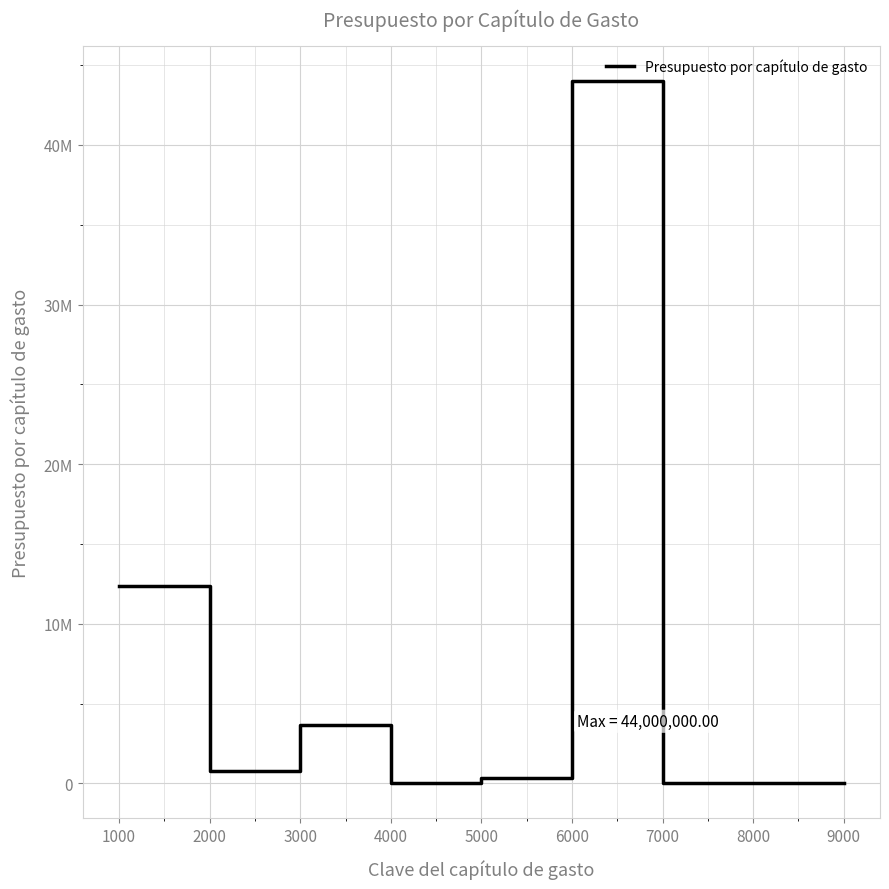

Rank the categories by value from lowest to highest.

4000, 7000, 8000, 9000, 5000, 2000, 3000, 1000, 6000